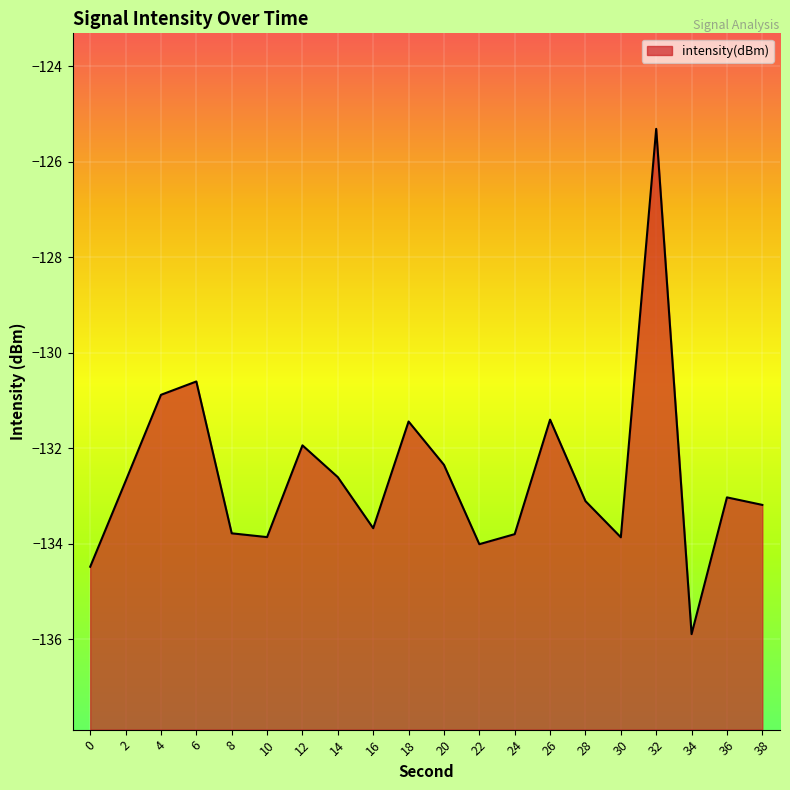

Which category has the lowest value across all series?

34